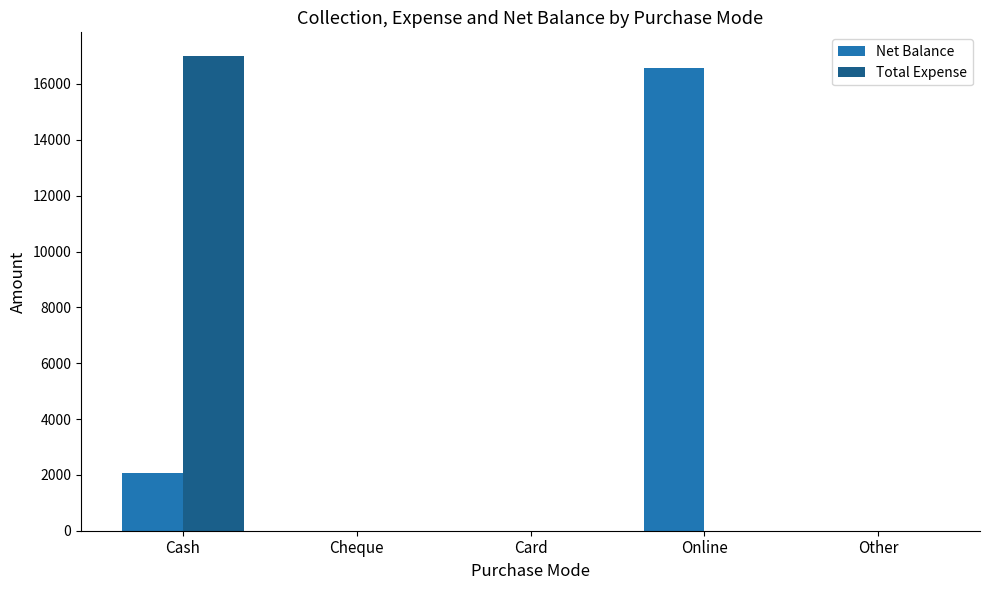

What is the greatest value displayed?

17000